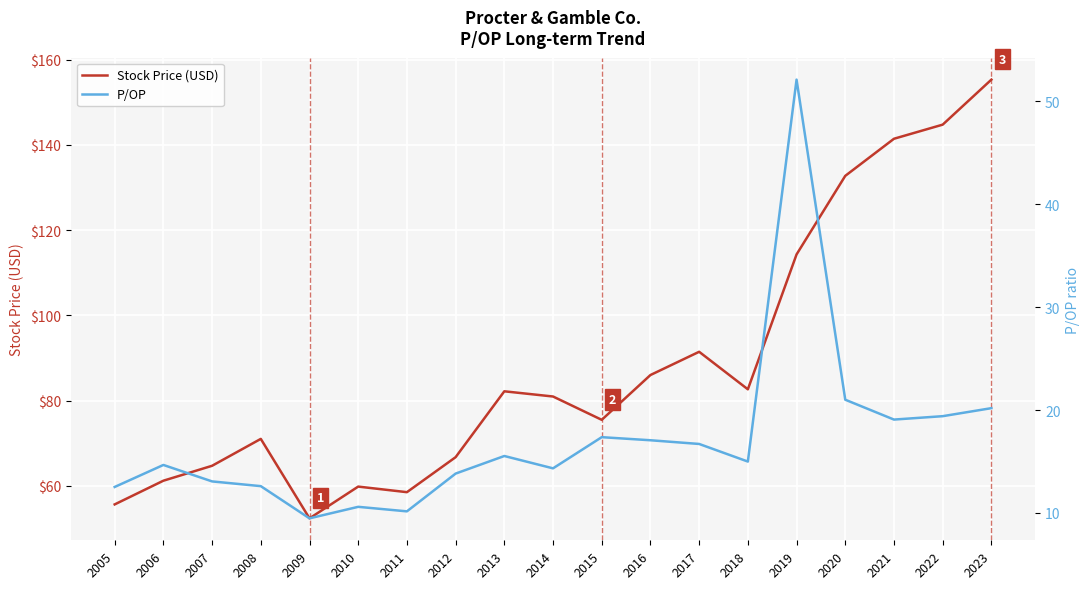

Is it true that P/OP equals 29.6 at 2023?

False